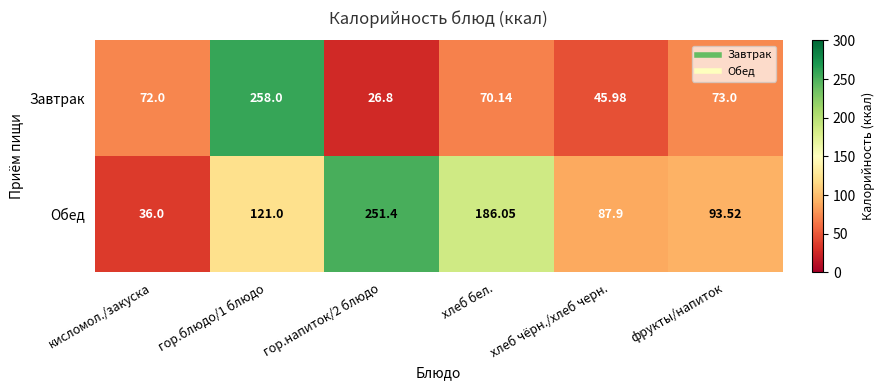

How many data points does each series have?

6